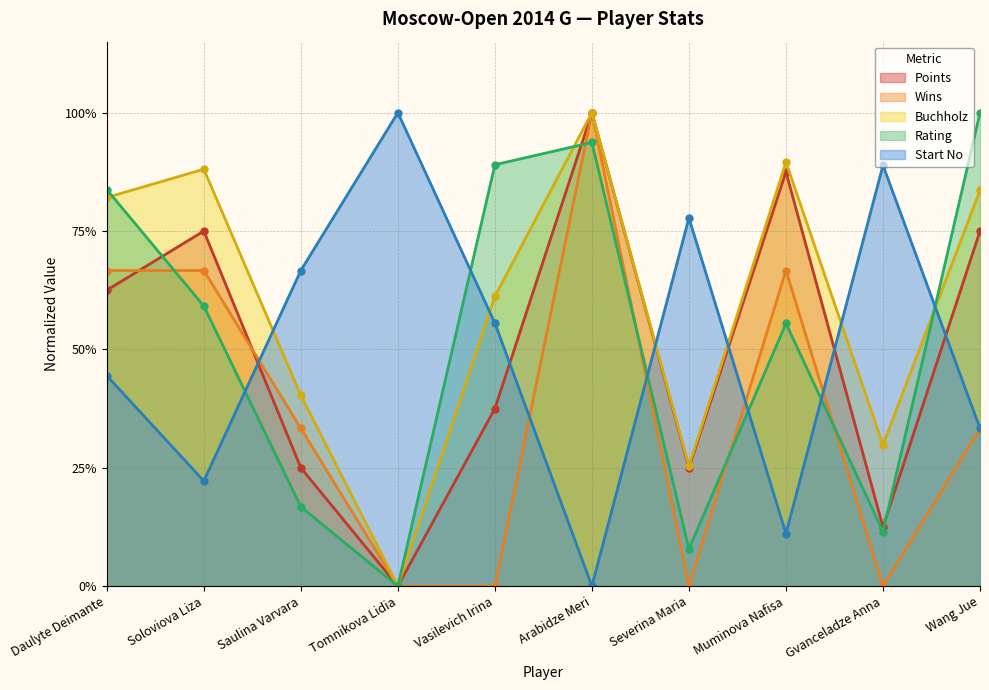

Which series has the largest range (max minus min)?

Points